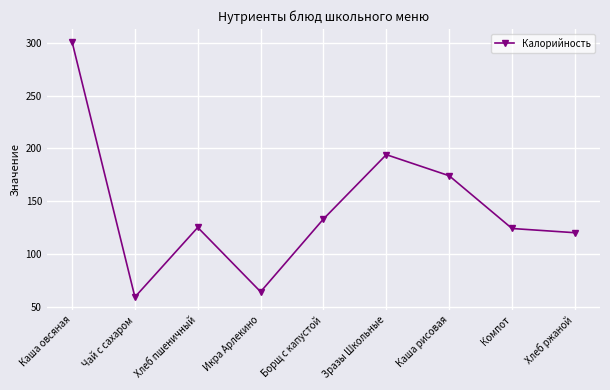

How many values are below 125?

4